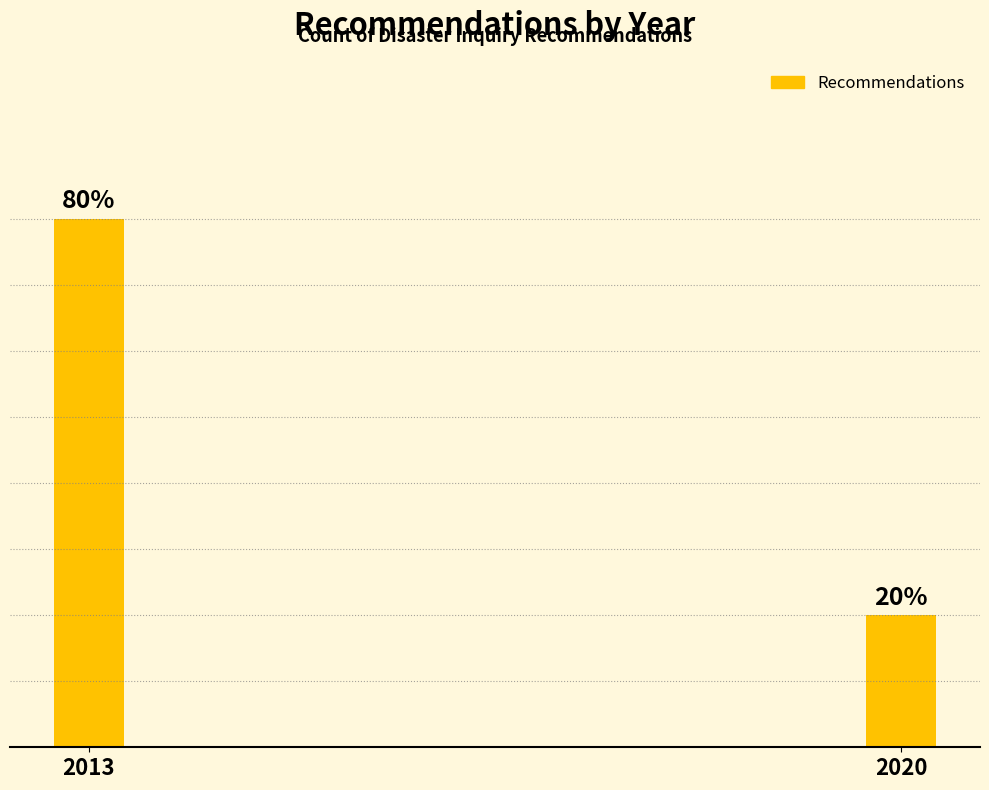

Reading left to right, transcribe all the data shown in this chart.

2013=80	2020=20